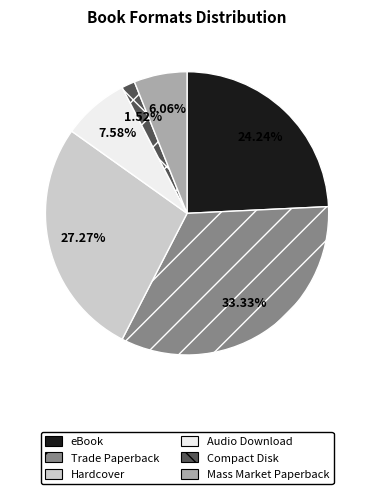

Do Trade Paperback and Compact Disk together represent more than half of the pie?

No